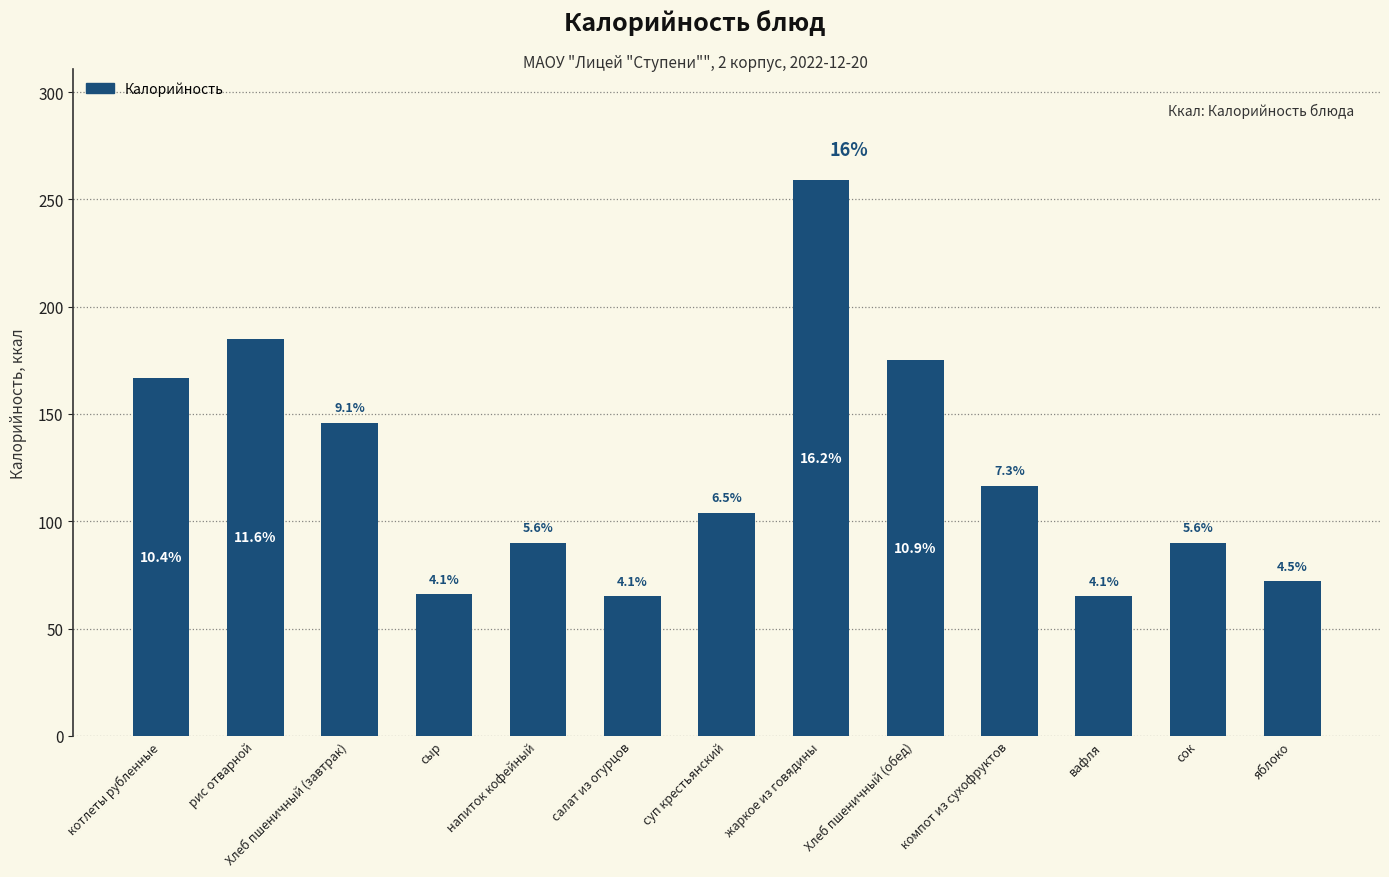

What is the value of the 12th bar from the left?

90.0